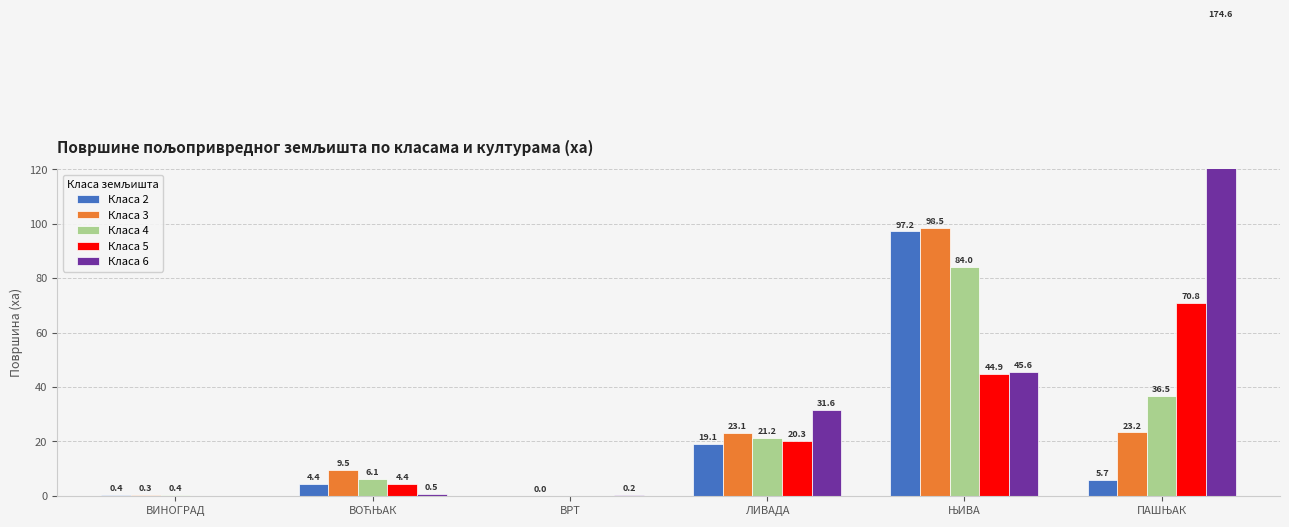

Which category has the lowest value in the Класа 4 series?

ВРТ